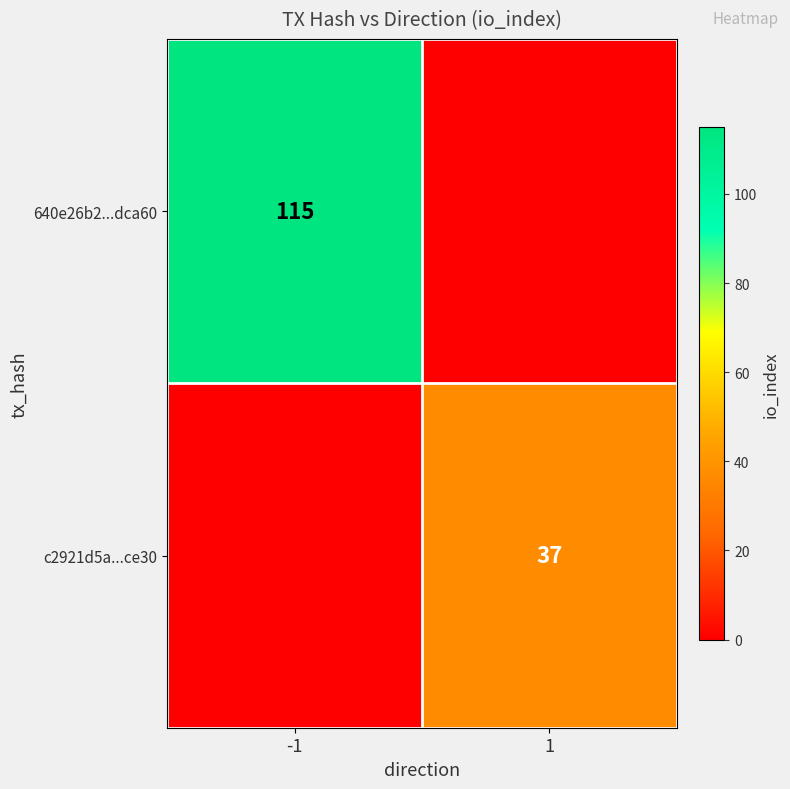

The c2921d5a...ce30 series shows 37 at 1. True or false?

True